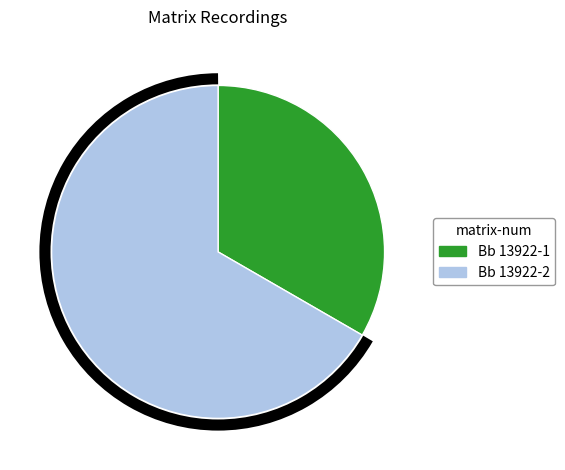

Is the sum of Bb 13922-2 and Bb 13922-1 greater than half?

Yes